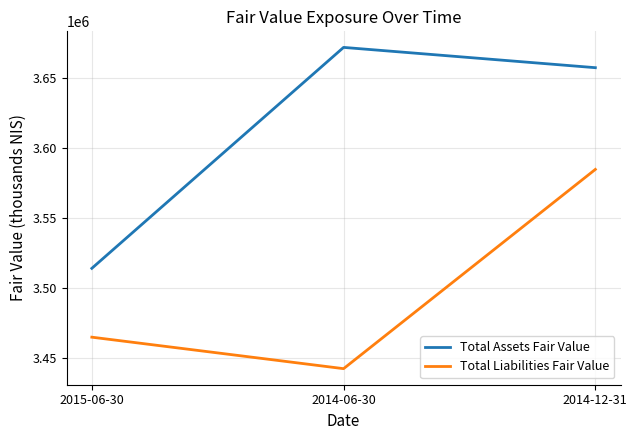

Is the value of Total Liabilities Fair Value at 2014-06-30 greater than the value of Total Assets Fair Value at 2015-06-30?

No